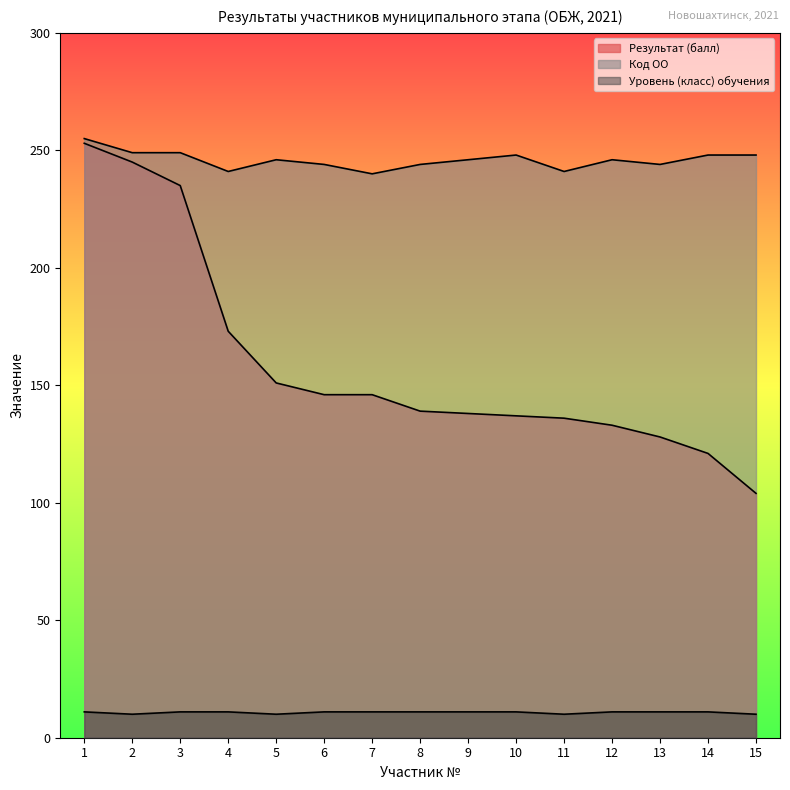

Count the number of categories in the chart.

15